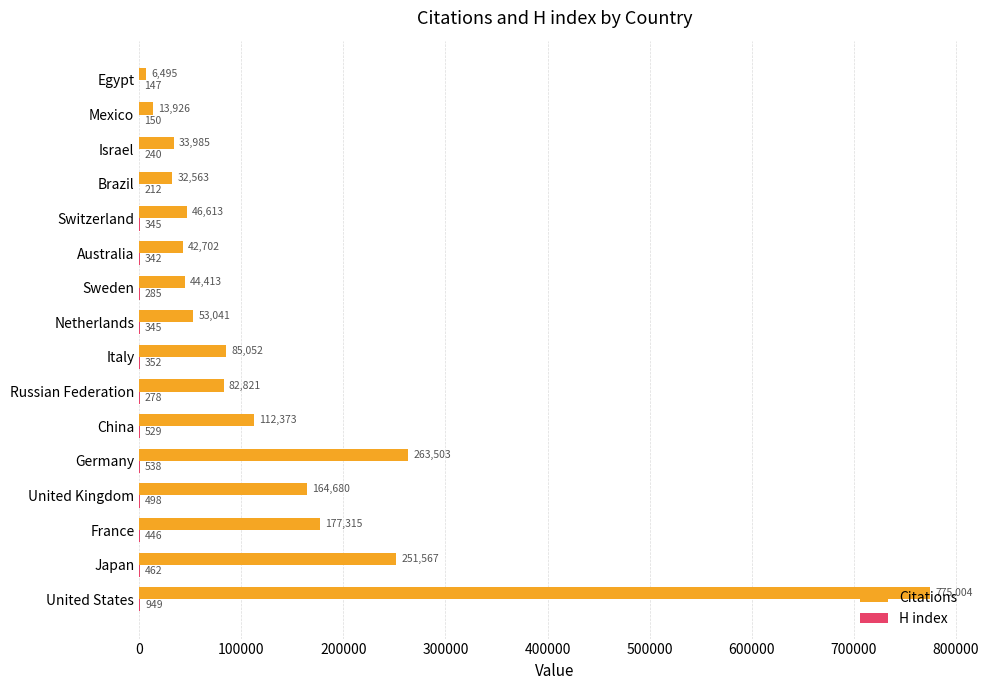

Where is Citations nearest to the value 390749?

Germany